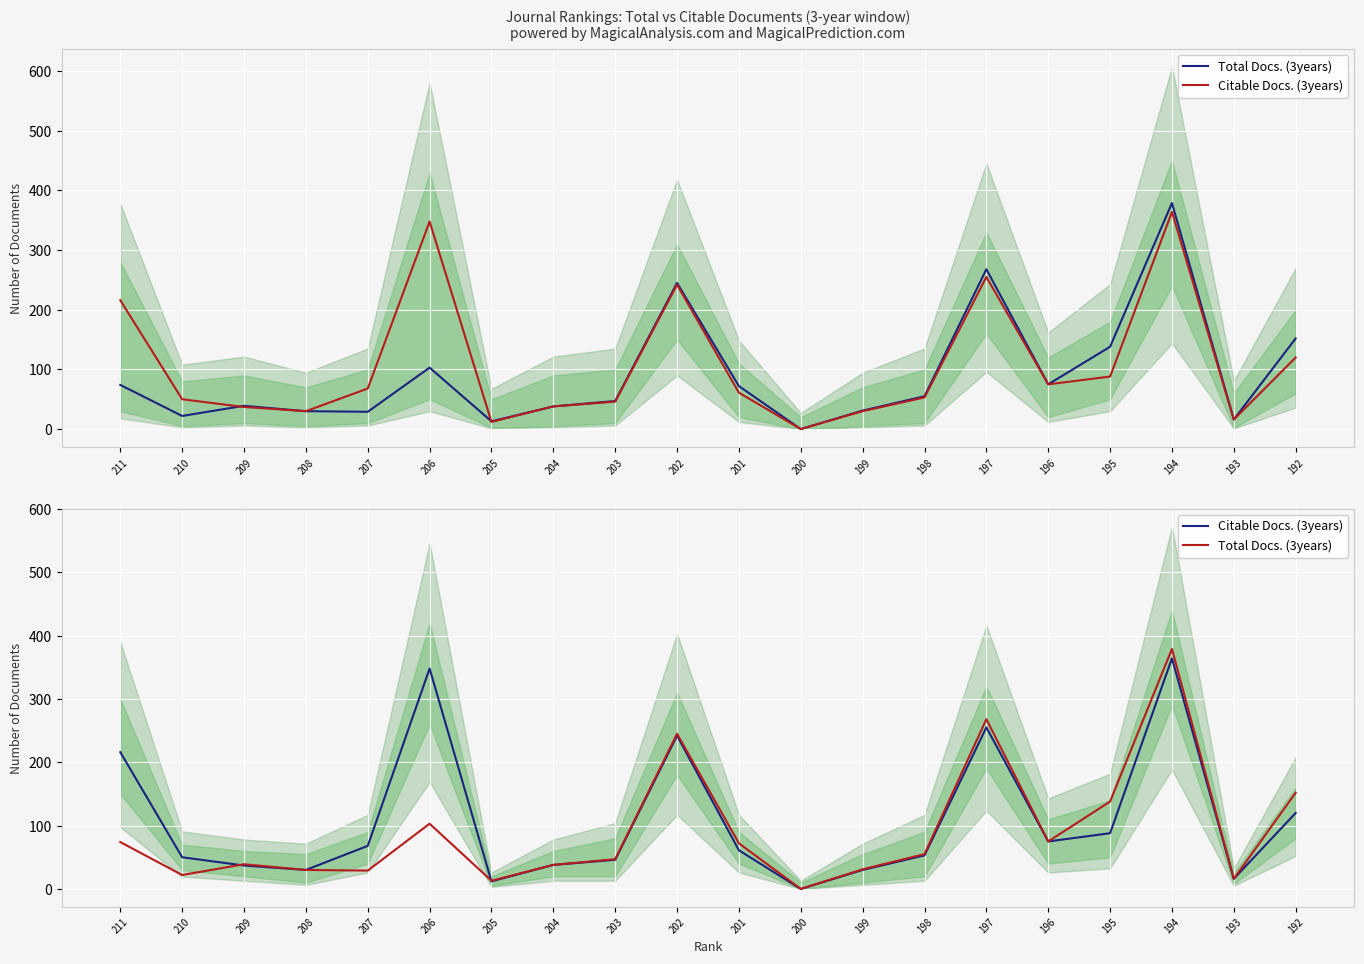

What is the highest value of the Citable Docs. (3years) series?

364